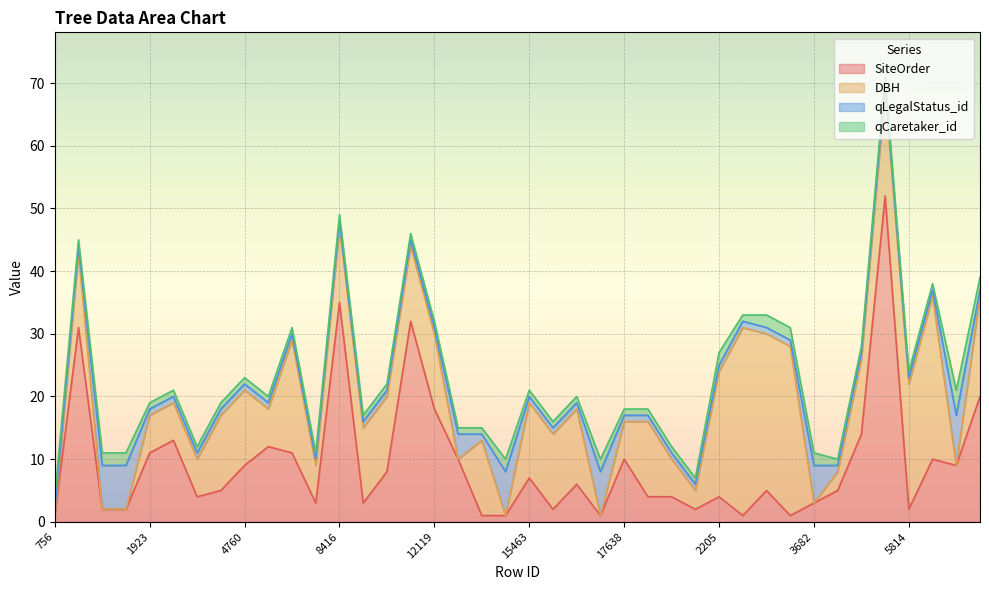

Which series ends up on top after the final intersection of DBH and qCaretaker_id?

DBH